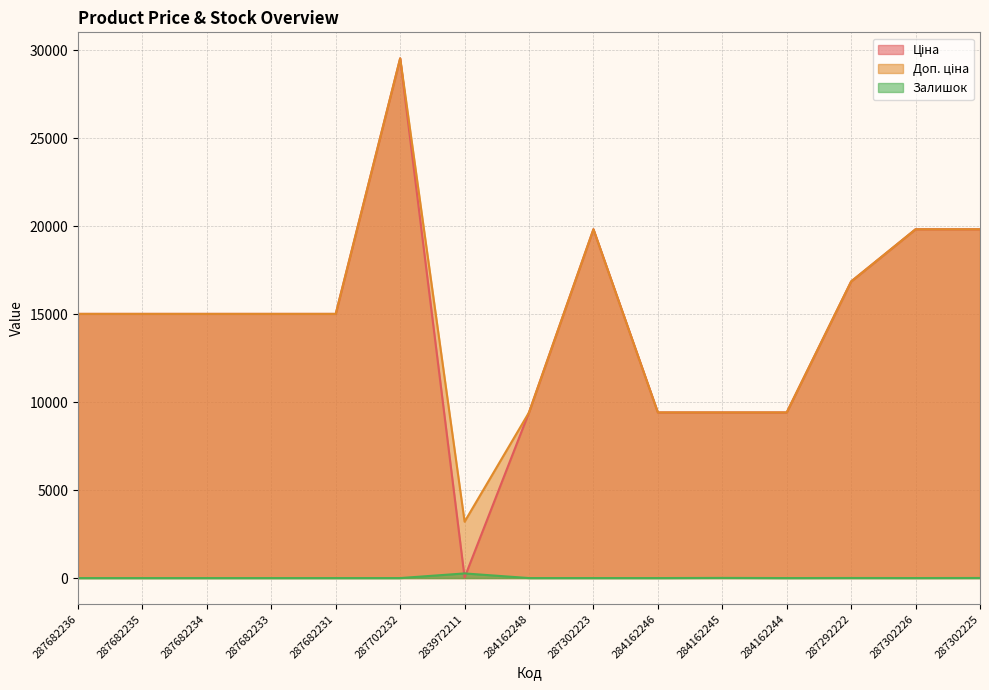

What is the label of the 15th point from the left?

287302225